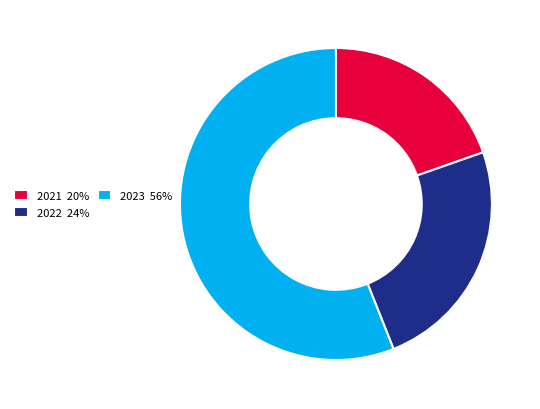

Is 2021 the majority of the pie?

No